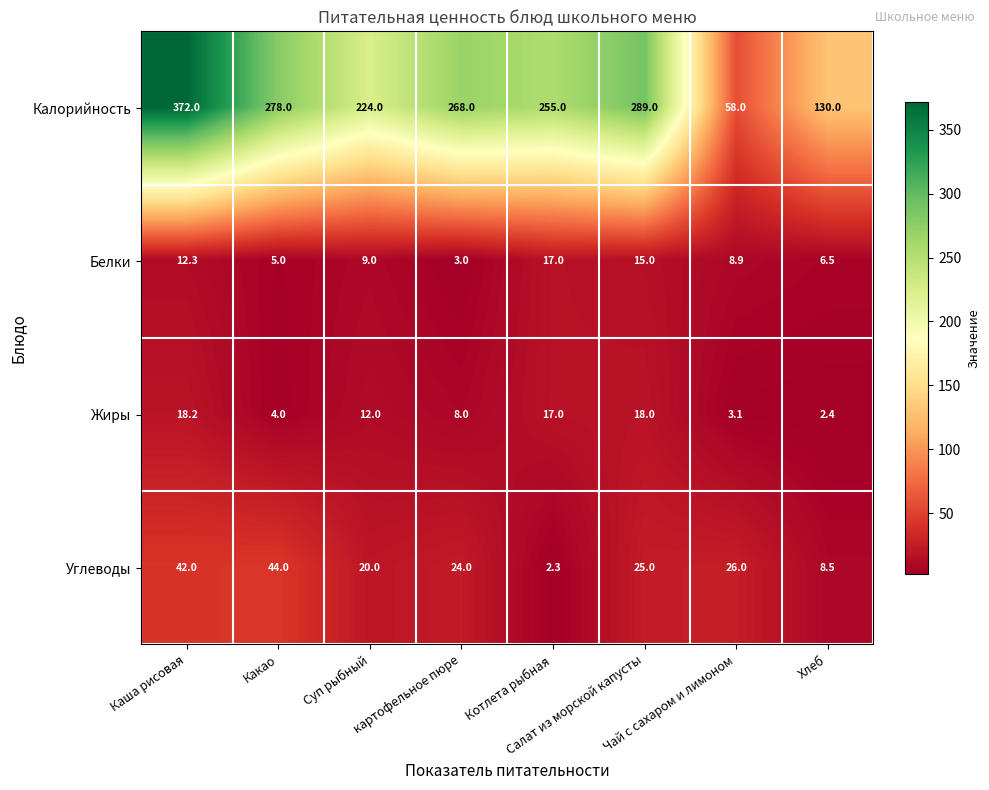

Rank the series by their maximum value, from highest to lowest.

Калорийность, Углеводы, Жиры, Белки